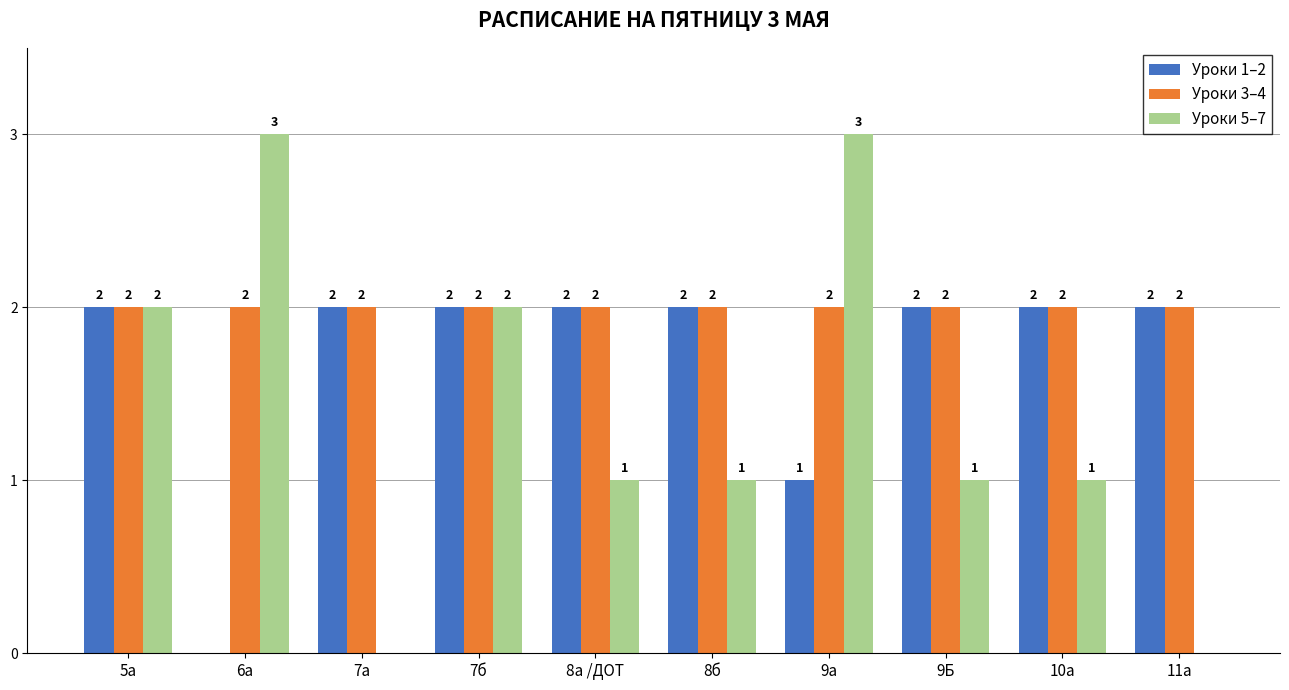

Between 5а and 10а, which series saw the biggest shift?

Уроки 5–7